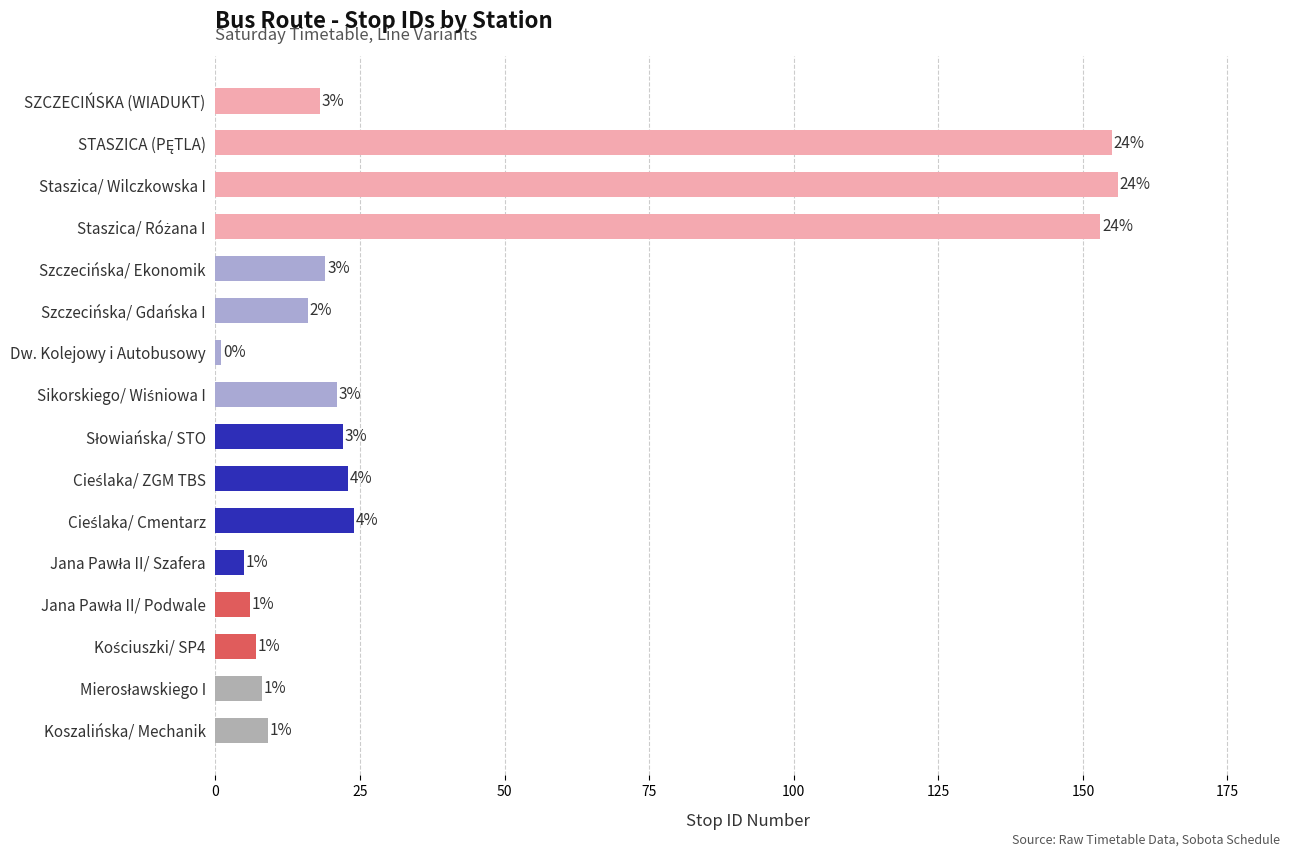

What is the label of the 1st bar from the bottom?

Koszalińska/ Mechanik